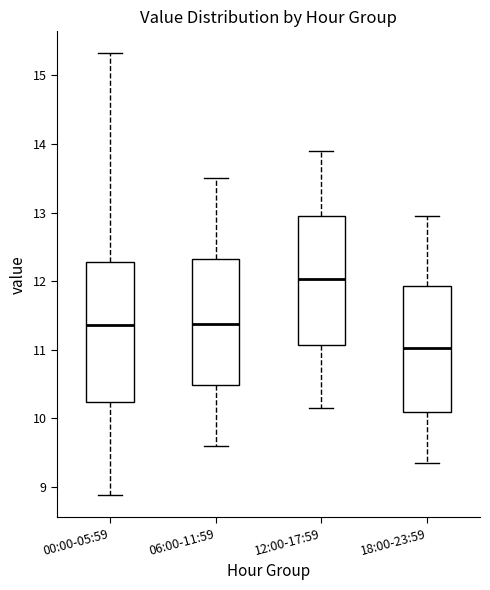

Reading left to right, read every box against the y-axis: the position of its median line, the range the box covers, and the ends of its whiskers. The values are not printed on the chart, so give them approximately, as read against the axis.

00:00-05:59: median 11.4, box 10.2 to 12.3, whiskers 8.9 to 15.3
06:00-11:59: median 11.4, box 10.5 to 12.3, whiskers 9.6 to 13.5
12:00-17:59: median 12.0, box 11.1 to 13.0, whiskers 10.2 to 13.9
18:00-23:59: median 11.0, box 10.1 to 11.9, whiskers 9.4 to 13.0